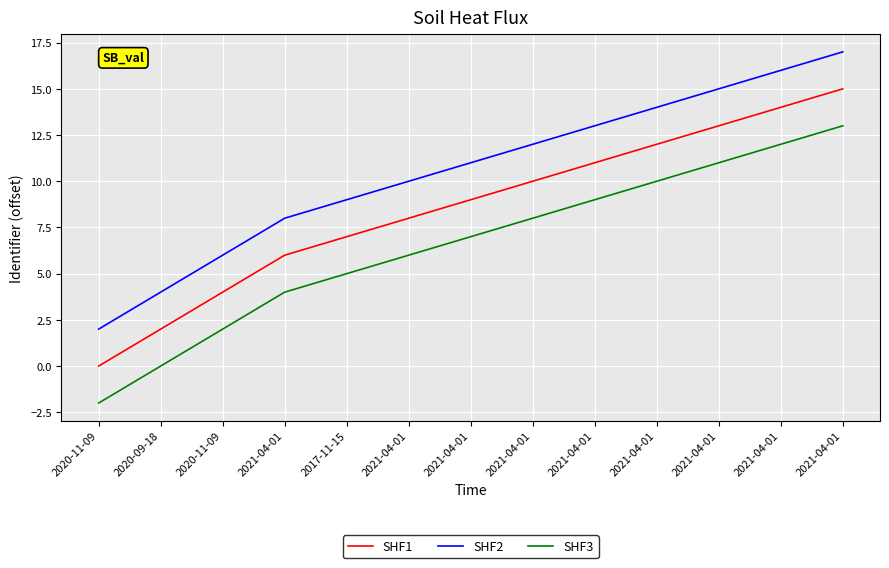

At which category is the sum across all series the highest?

2021-04-01